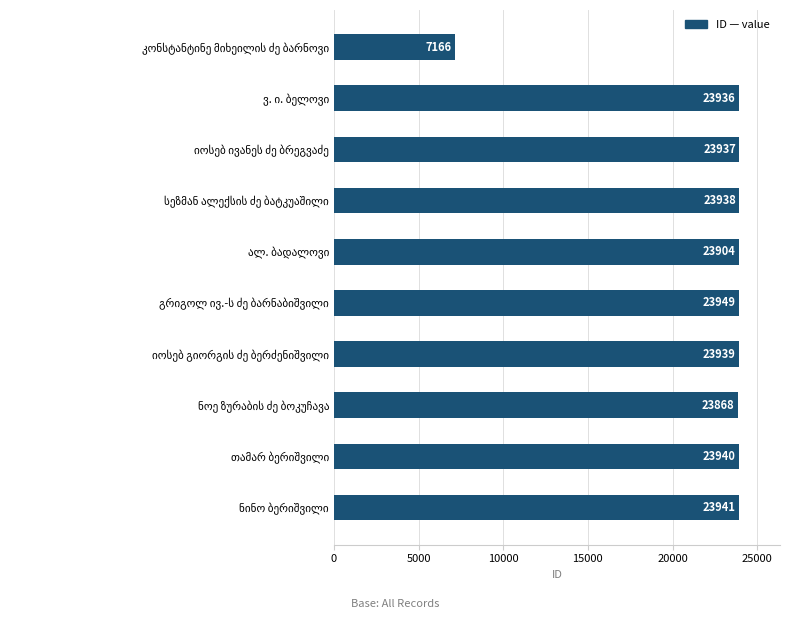

How many distinct data groups are displayed?

1